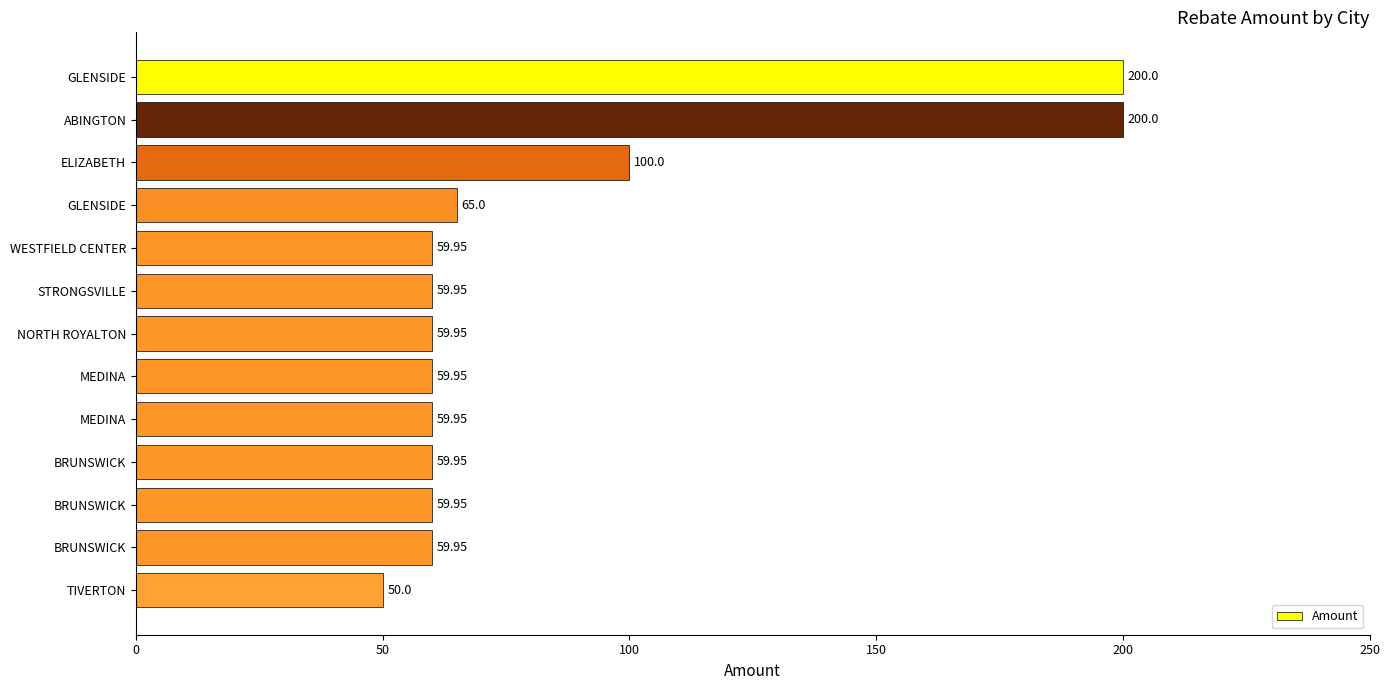

What is the minimum value shown in the chart?

50.0